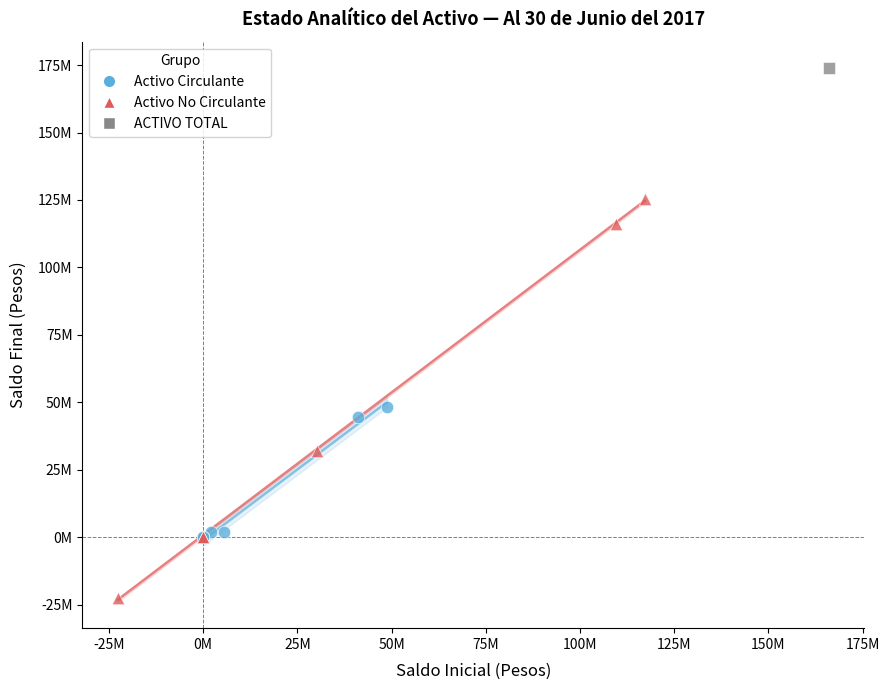

What are all the series names shown in the legend?

Activo Circulante, Activo No Circulante, ACTIVO TOTAL